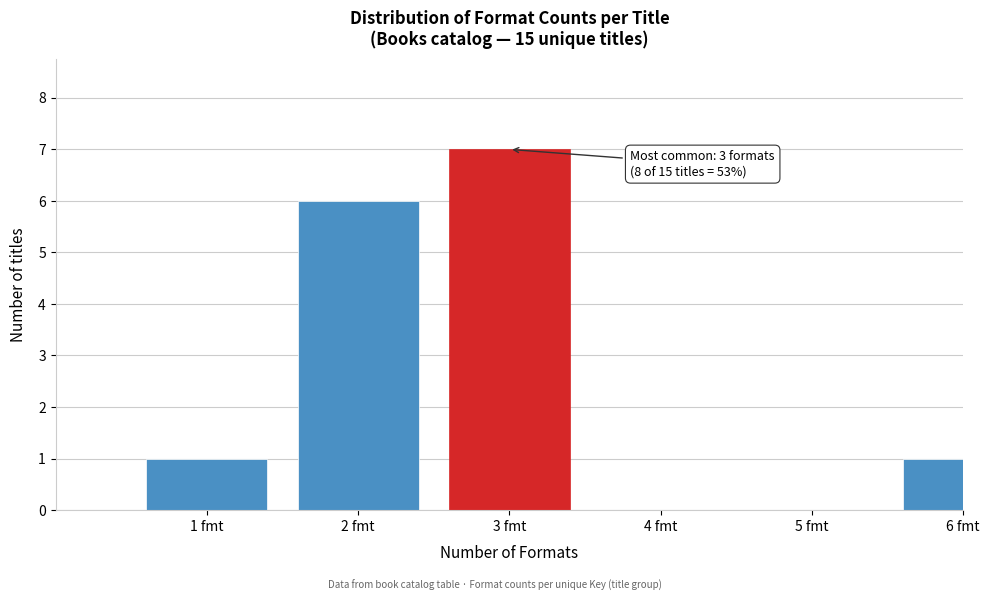

Reading right to left, list all the values displayed in this chart.

6 fmt=1	5 fmt=0	4 fmt=0	3 fmt=7	2 fmt=6	1 fmt=1